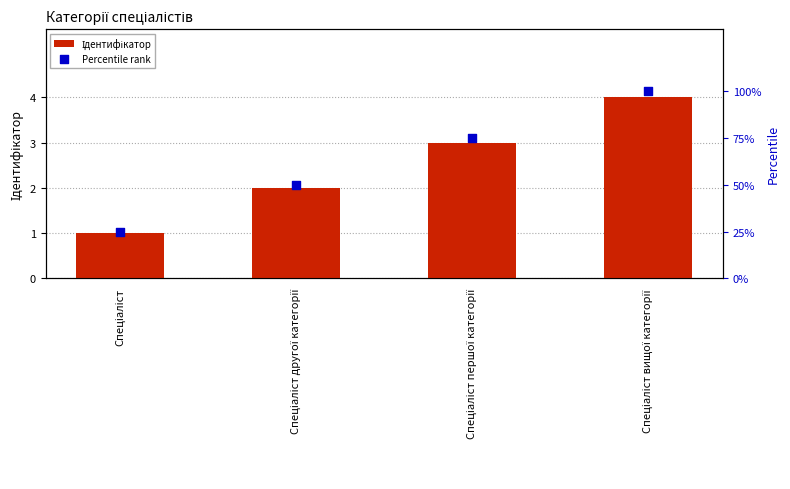

Is the value of Ідентифікатор at Спеціаліст другої категорії greater than the value of Percentile rank at Спеціаліст першої категорії?

No